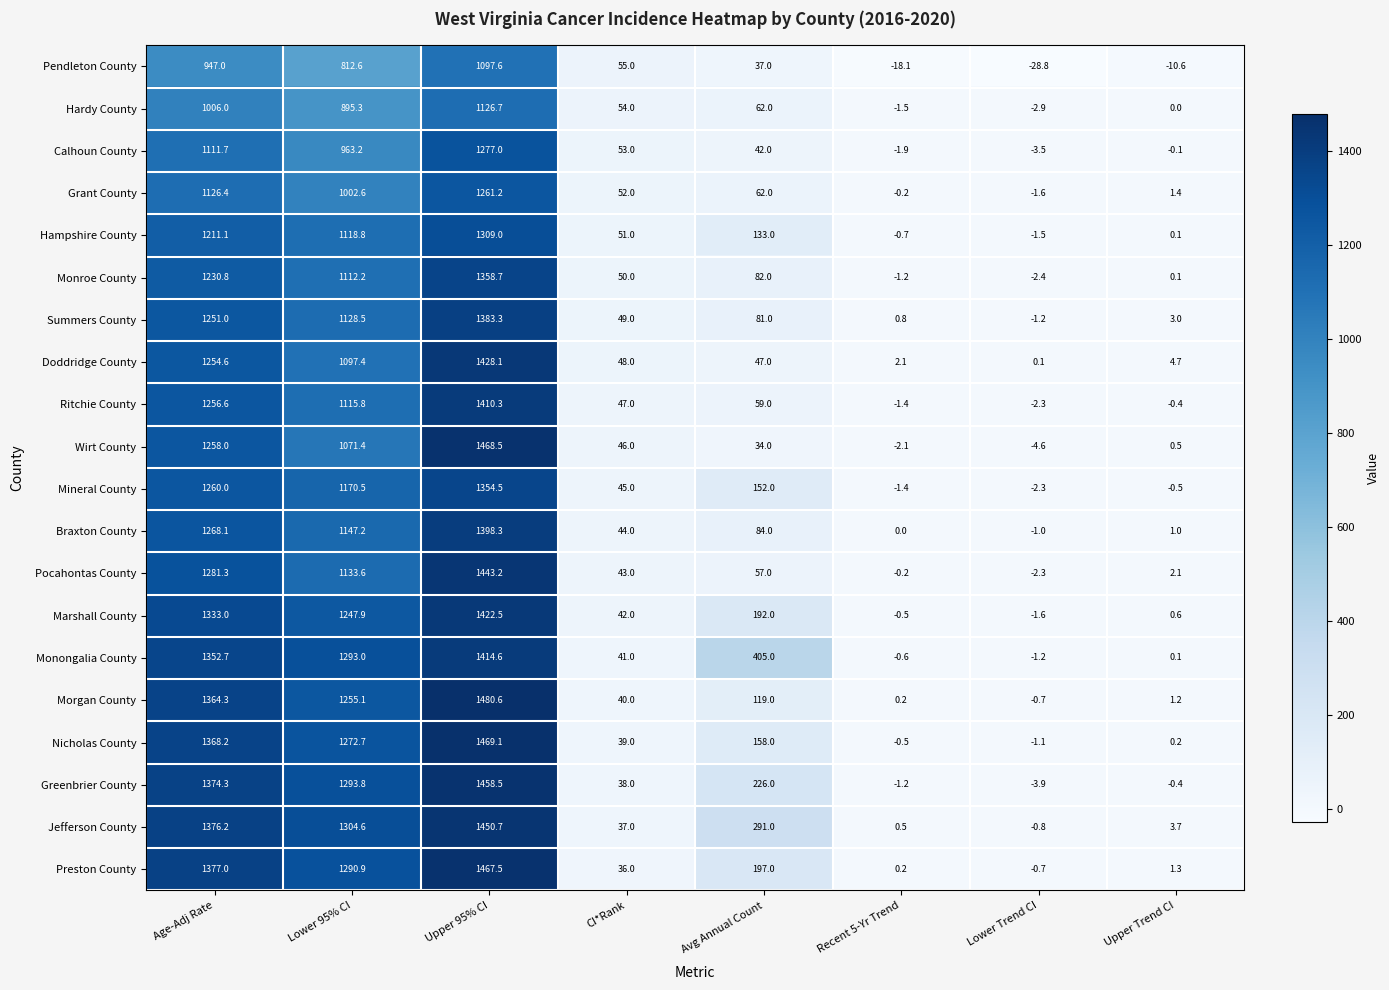

What is the sum of all Monroe County values?

3830.2